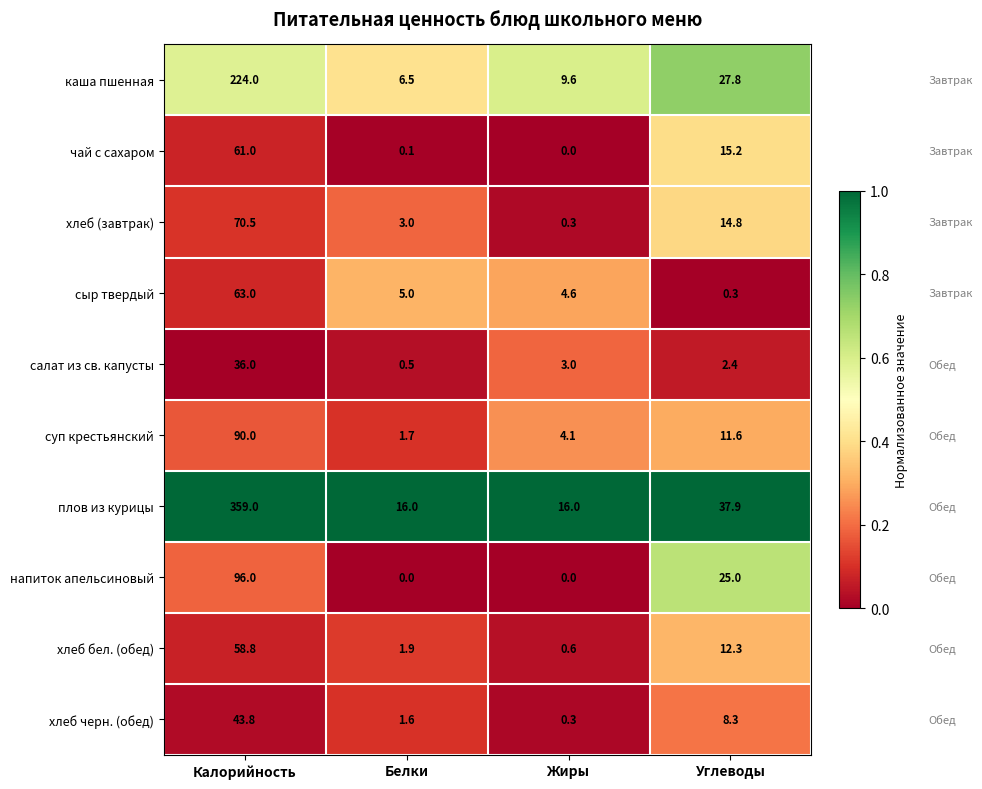

What is the spread (max minus min) of values at Калорийность?

323.0